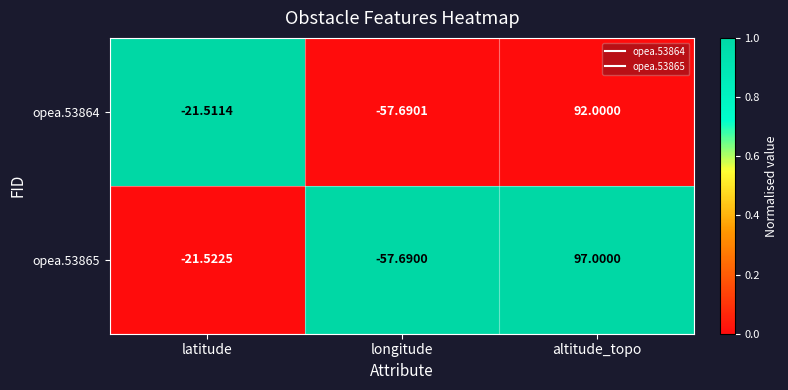

Which category has the lowest value in the opea.53864 series?

longitude